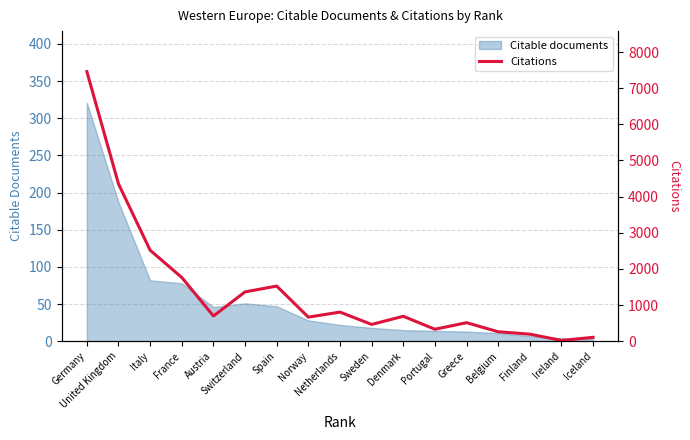

Where does the data first go above 690?

Germany